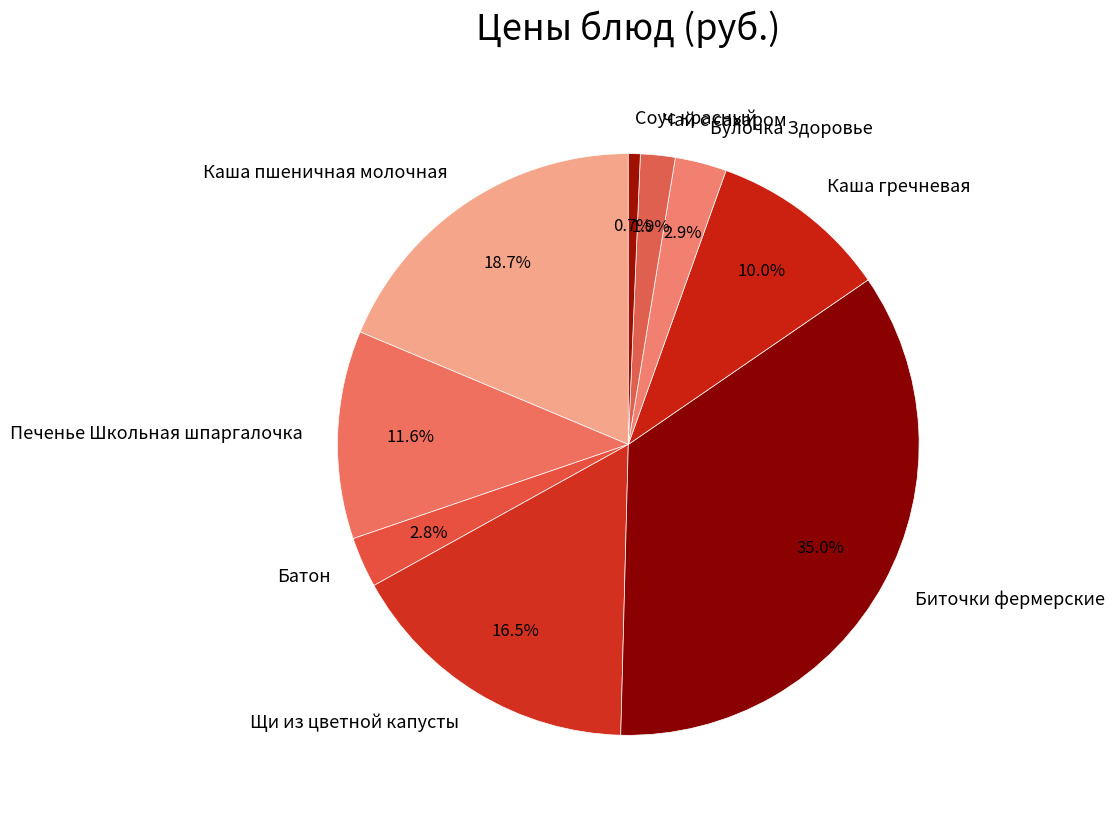

To the nearest percent, what portion does Каша пшеничная молочная represent?

19%